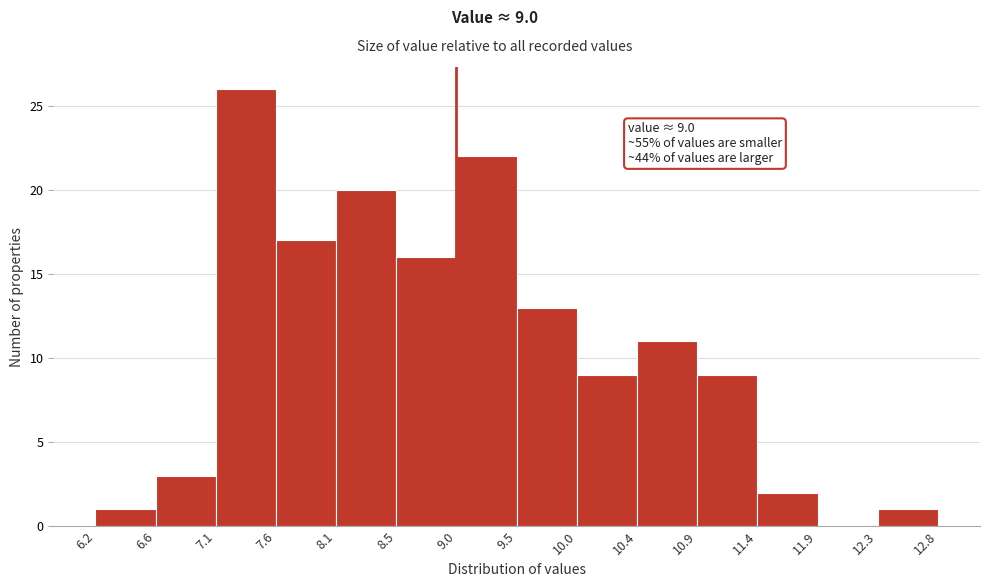

Over which range of the x-axis is the bar tallest?

7.1 to 7.6